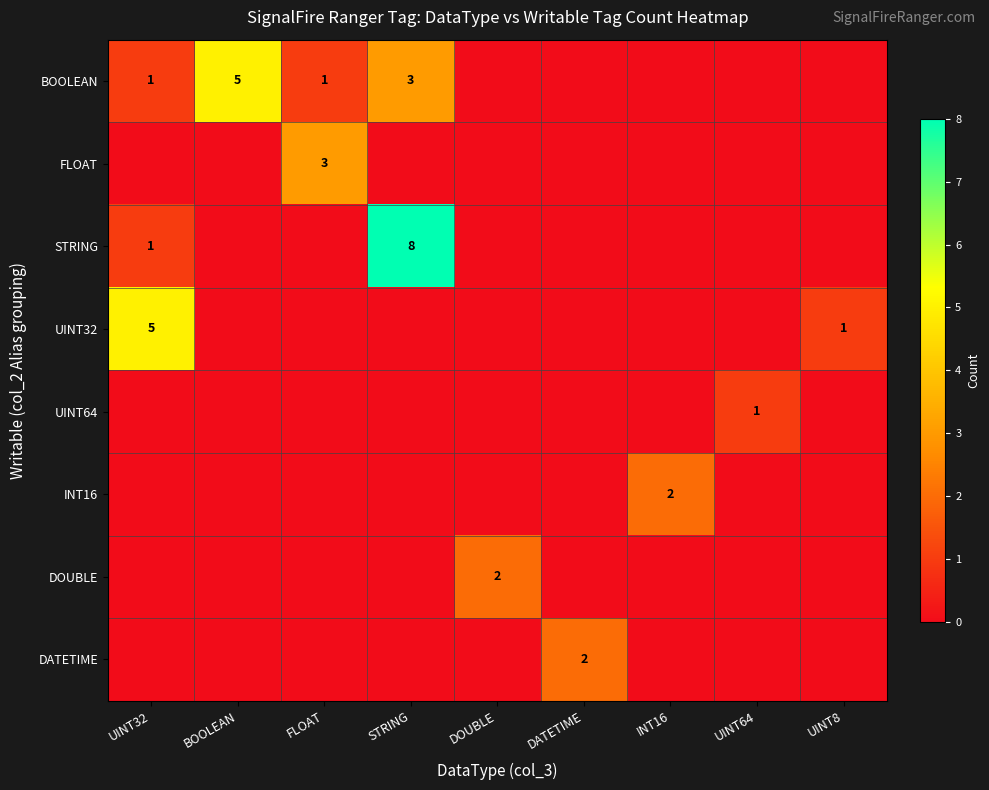

The value of DATETIME at DATETIME is 2. True or false?

True